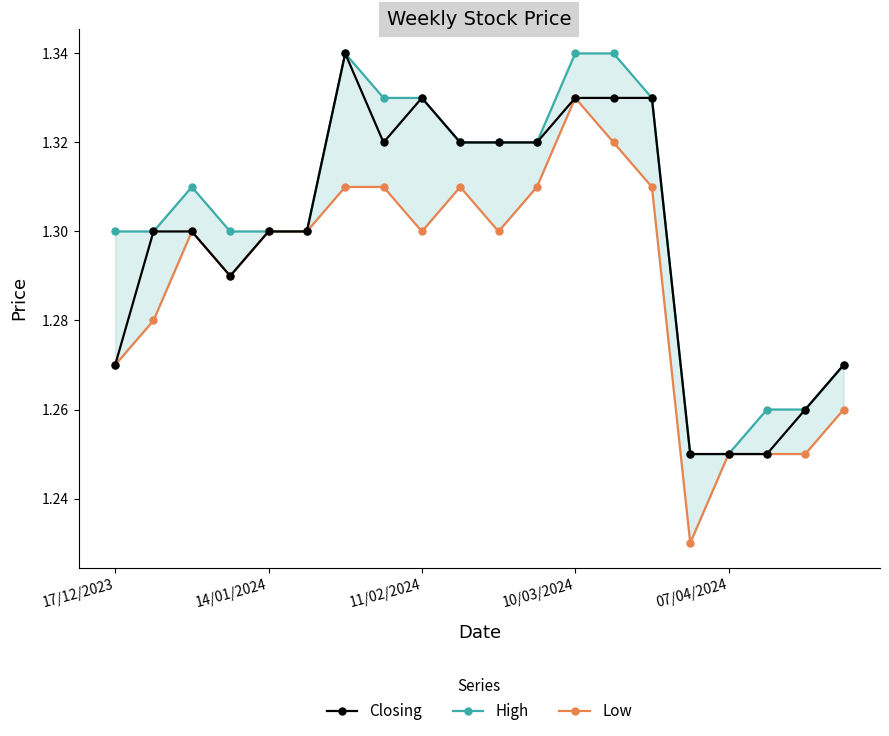

What is the maximum value for Low?

1.3